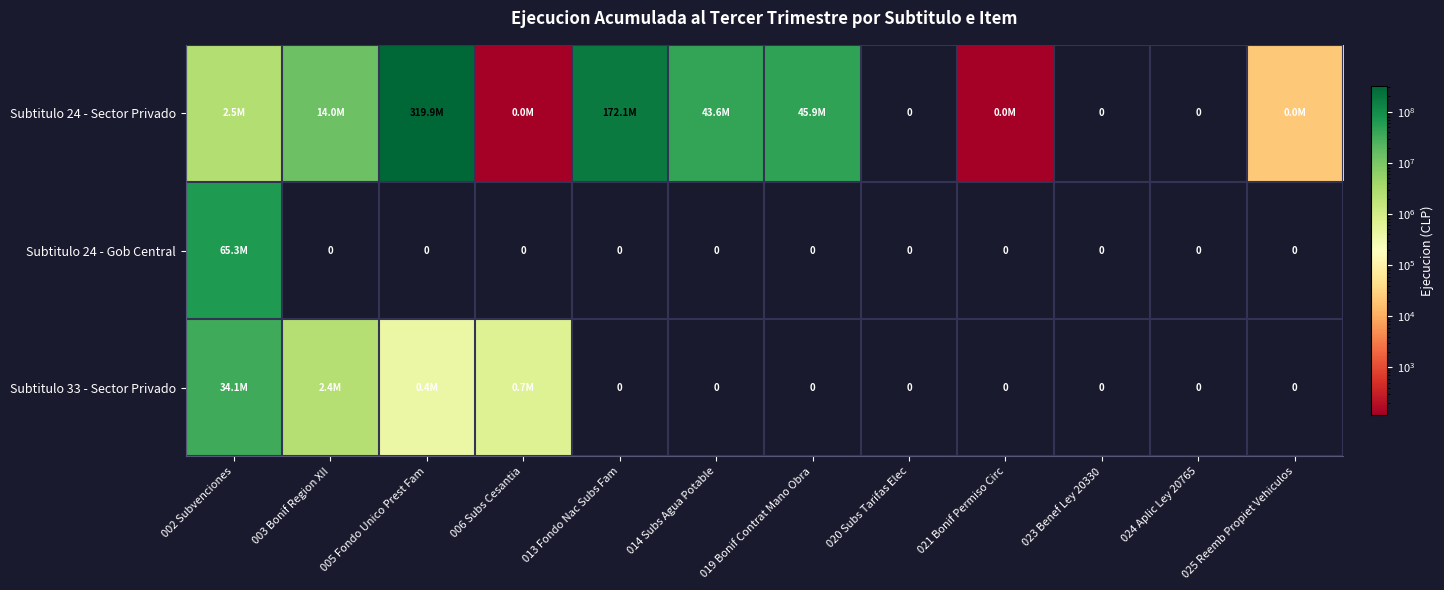

The Subtitulo 24 - Sector Privado series shows 172117900 at 013 Fondo Nac Subs Fam. True or false?

True